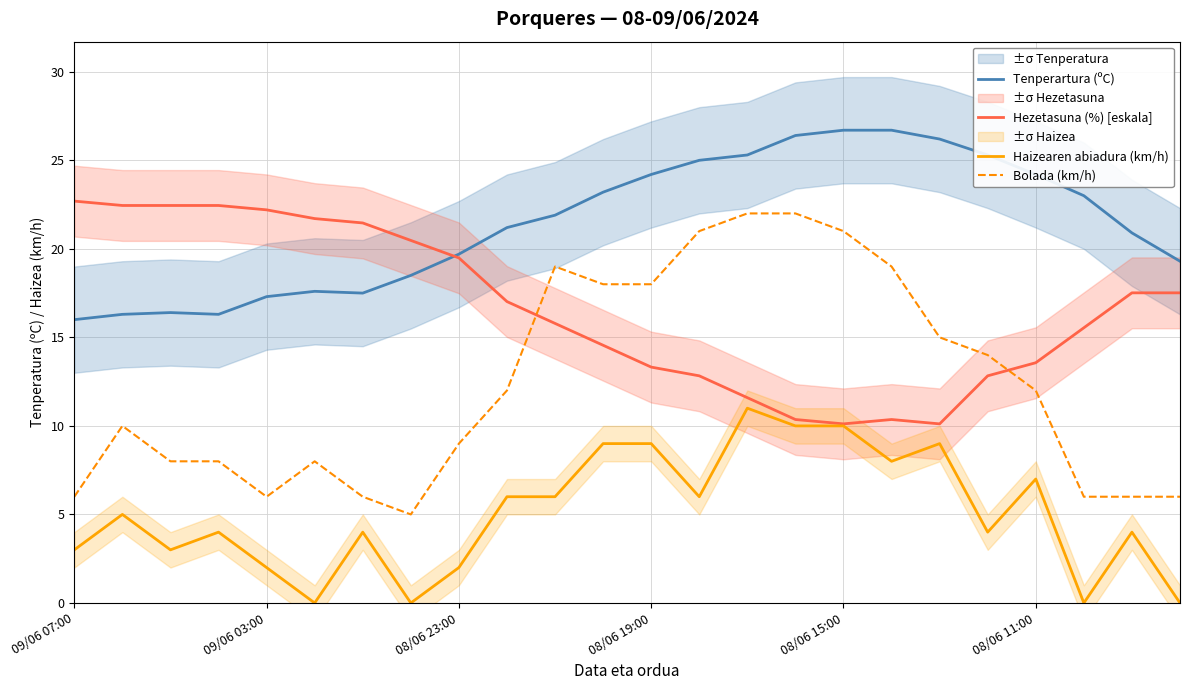

Reading right to left, transcribe all the data shown in this chart.

Tenperartura (ºC): 19.3	20.9	23.0	24.2	25.3	26.2	26.7	26.7	26.4	25.3	25.0	24.2	23.2	21.9	21.2	19.7	18.5	17.5	17.6	17.3	16.3	16.4	16.3	16.0
Hezetasuna (%) [eskala]: 17.5	17.5	15.5	13.6	12.8	10.1	10.4	10.1	10.4	11.6	12.8	13.3	14.6	15.8	17.0	19.5	20.5	21.5	21.7	22.2	22.4	22.4	22.4	22.7
Haizearen abiadura (km/h): 0.0	4.0	0.0	7.0	4.0	9.0	8.0	10.0	10.0	11.0	6.0	9.0	9.0	6.0	6.0	2.0	0.0	4.0	0.0	2.0	4.0	3.0	5.0	3.0
Bolada (km/h): 6.0	6.0	6.0	12.0	14.0	15.0	19.0	21.0	22.0	22.0	21.0	18.0	18.0	19.0	12.0	9.0	5.0	6.0	8.0	6.0	8.0	8.0	10.0	6.0